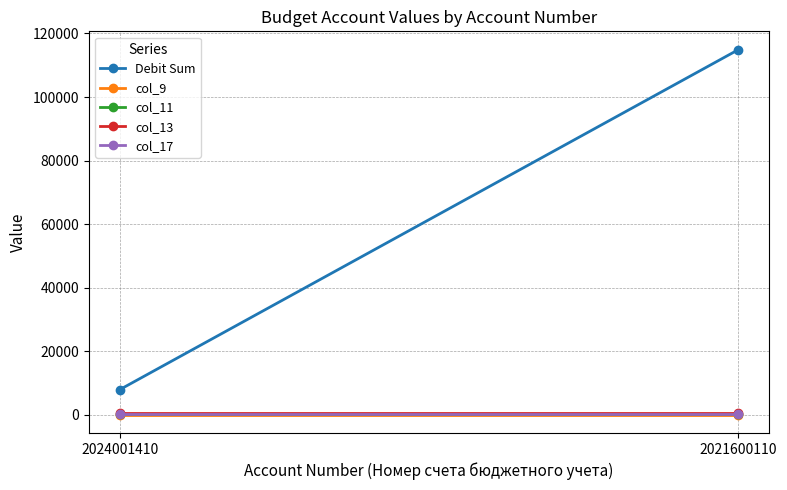

Is the value of col_13 at 2021600110 greater than the value of col_9 at 2024001410?

Yes